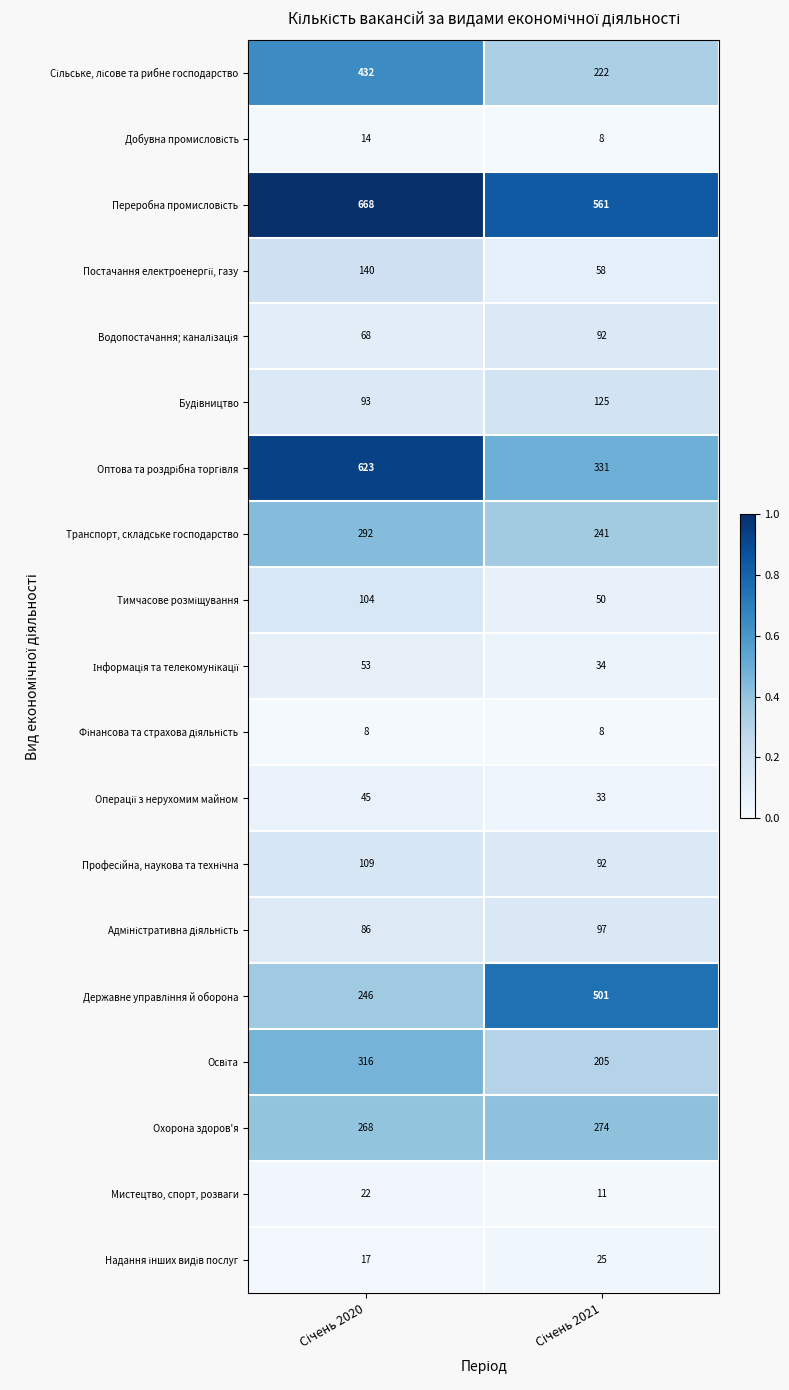

What is the difference between the maximum and minimum values in the Охорона здоров'я series?

6